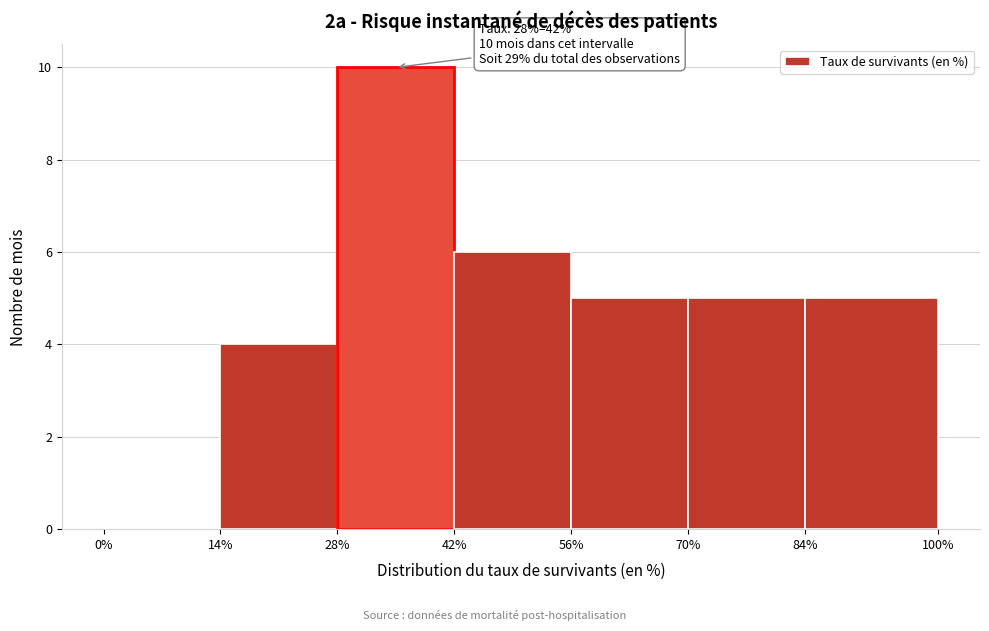

Over which range of the x-axis is the bar tallest?

28% to 42%